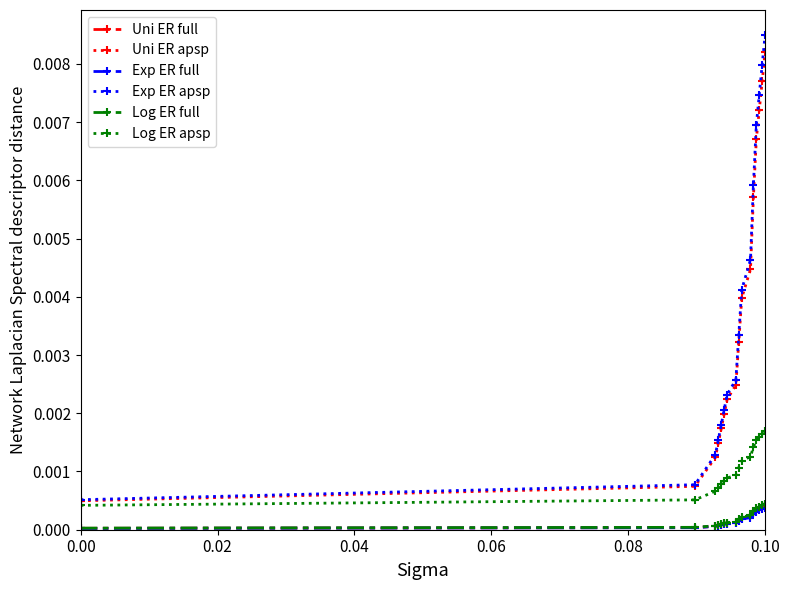

At how many categories does at least one series exceed 0?

16